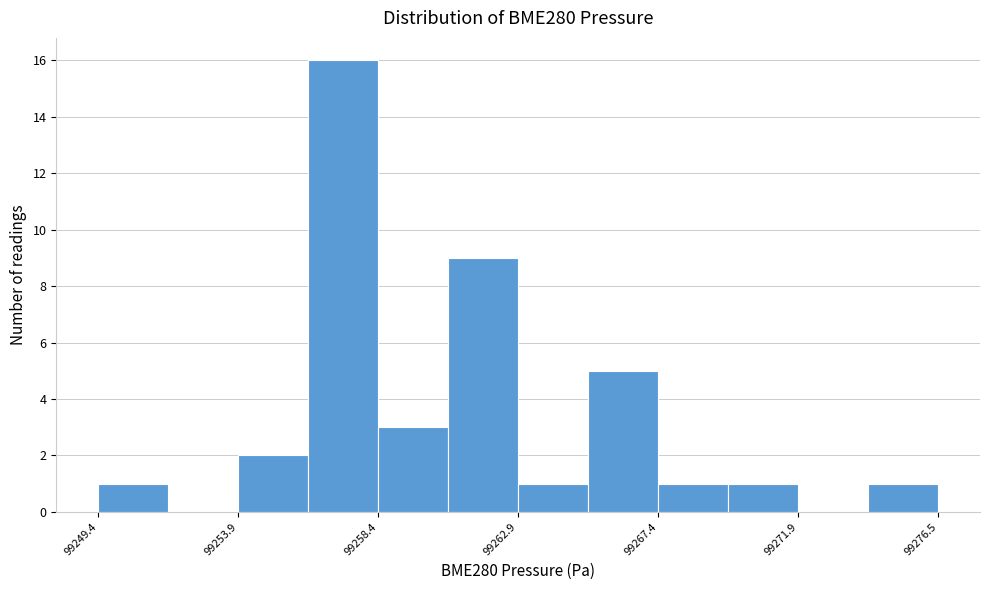

Reading left to right, transcribe this chart: for each bar, give the range it covers on the x-axis and its height. Neither the bar edges nor the heights are printed on the chart, so give them approximately, as read against the axes.

99249.5 to 99251.5: 1
99251.5 to 99254.0: 0
99254.0 to 99256.0: 2
99256.0 to 99258.5: 16
99258.5 to 99260.5: 3
99260.5 to 99263.0: 9
99263.0 to 99265.0: 1
99265.0 to 99267.5: 5
99267.5 to 99269.5: 1
99269.5 to 99272.0: 1
99272.0 to 99274.0: 0
99274.0 to 99276.5: 1